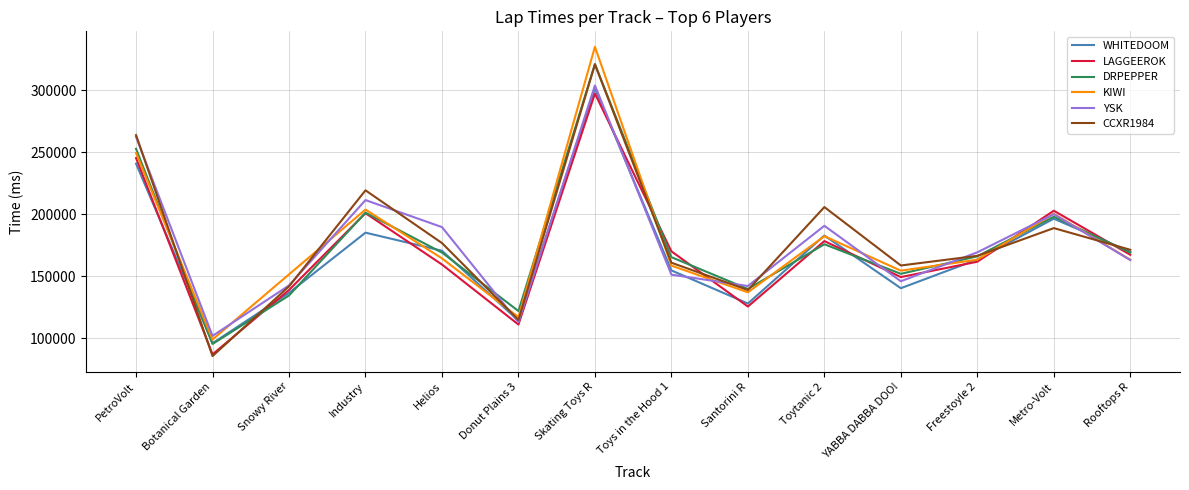

What is the total value across all series at Metro-Volt?

1186277